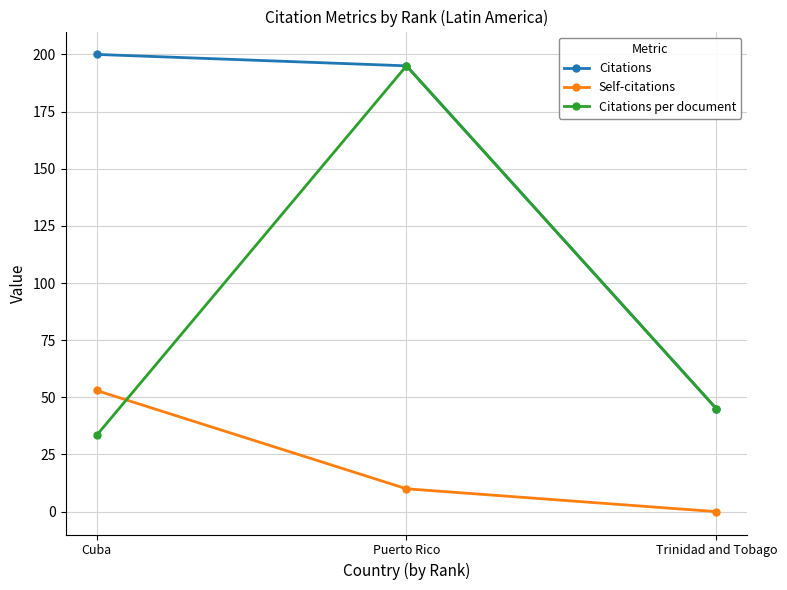

Reading right to left, what are all the values shown in this chart?

Citations: 45.0	195.0	200.0
Self-citations: 0.0	10.0	53.0
Citations per document: 45.0	195.0	33.3